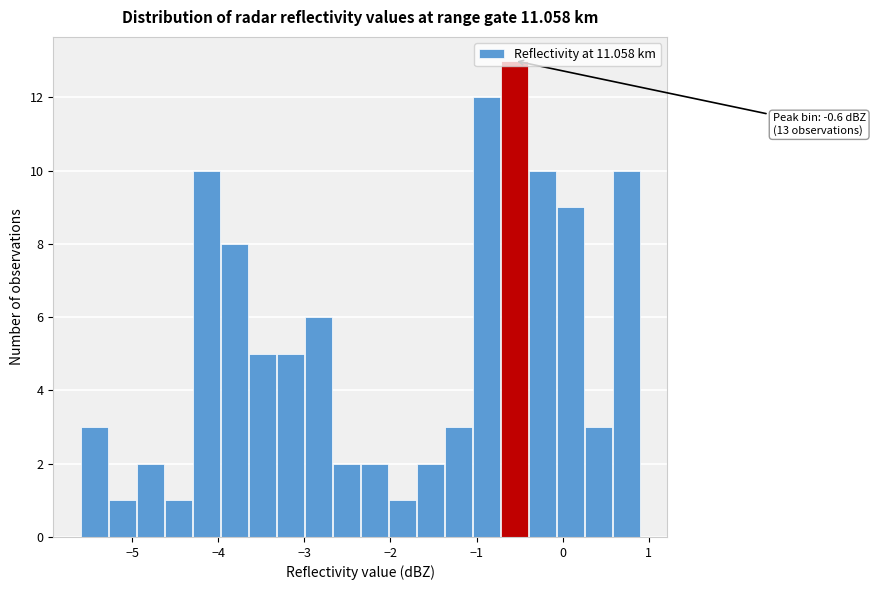

Around what value on the x-axis is the tallest bar? Give the approximate position of its centre, as read against the axis.

-0.6